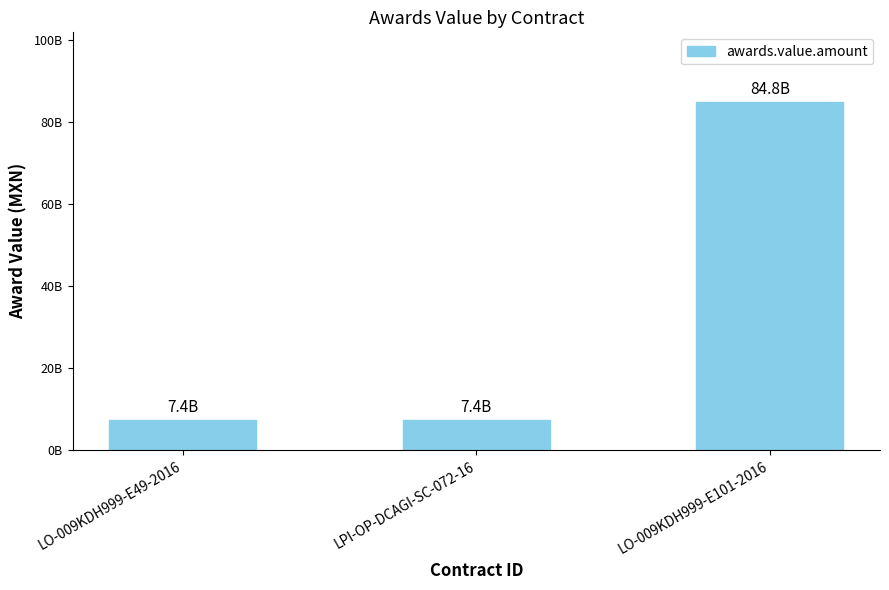

True or false: the data shows 36445079242 at LO-009KDH999-E101-2016.

False